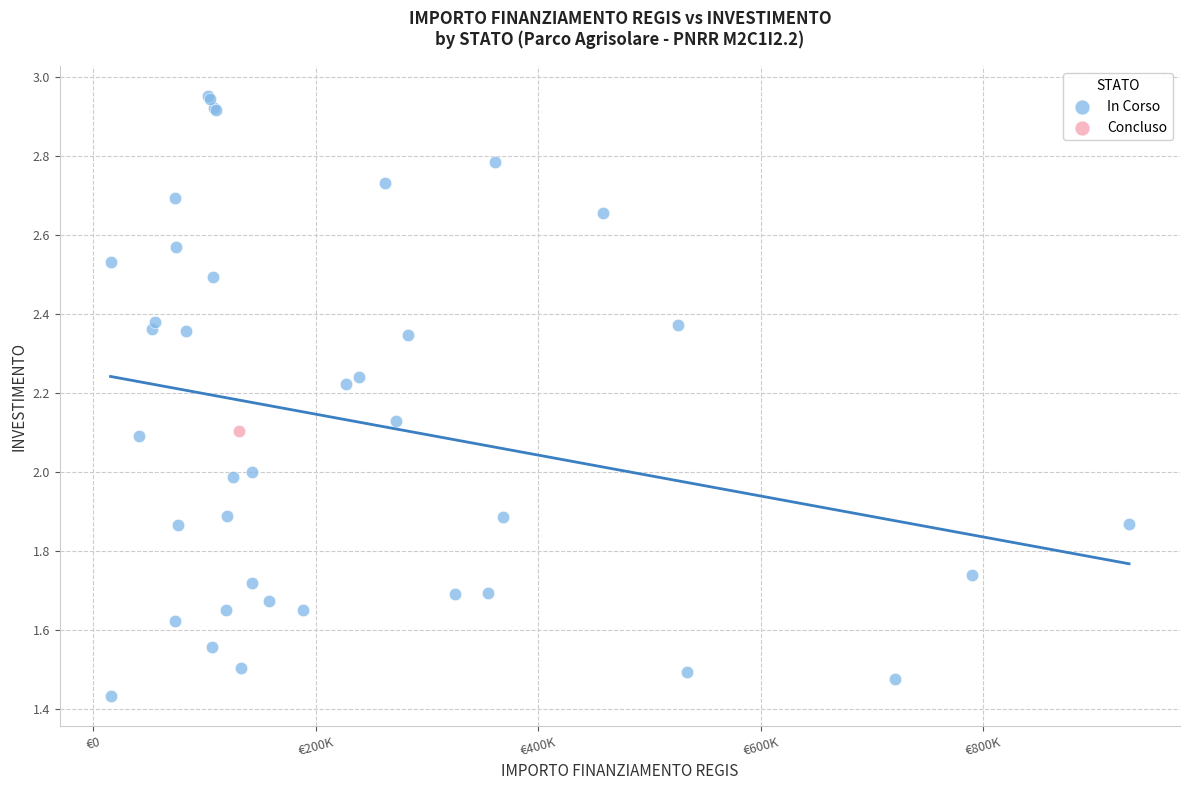

What are all the series names shown in the legend?

In Corso, Concluso